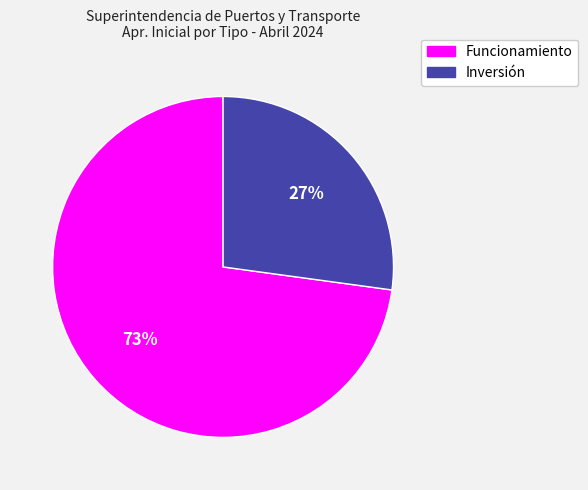

True or false: Inversión accounts for 27% of the total.

True